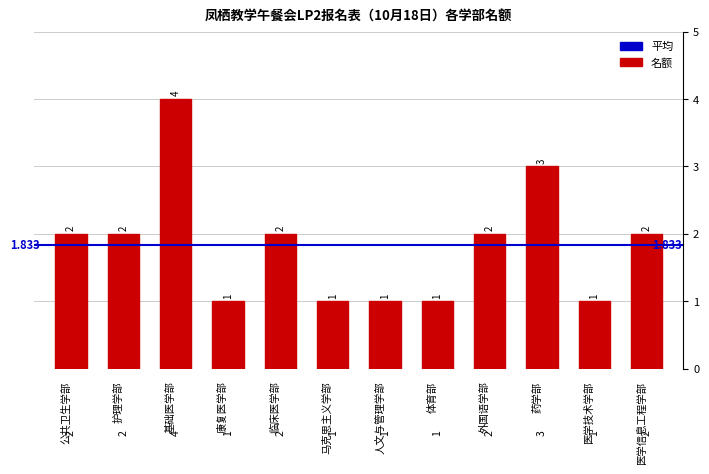

How many series are shown in this chart?

1